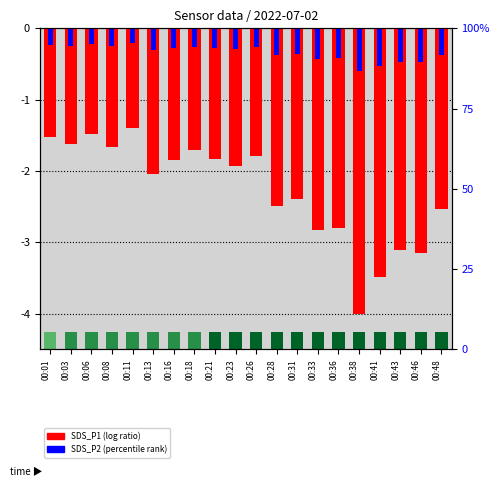

What are all the series names shown in the legend?

SDS_P1 (log ratio), SDS_P2 (percentile rank)